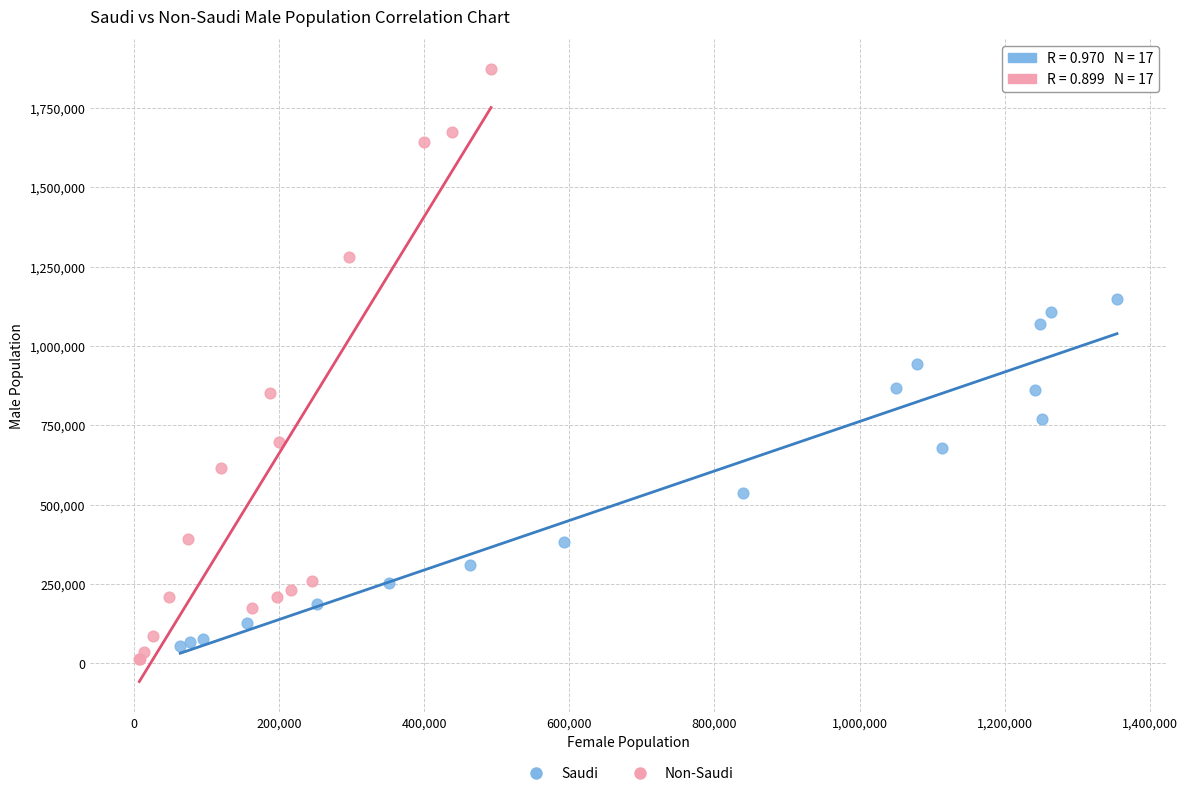

Which series has the widest spread of Y values?

Non-Saudi